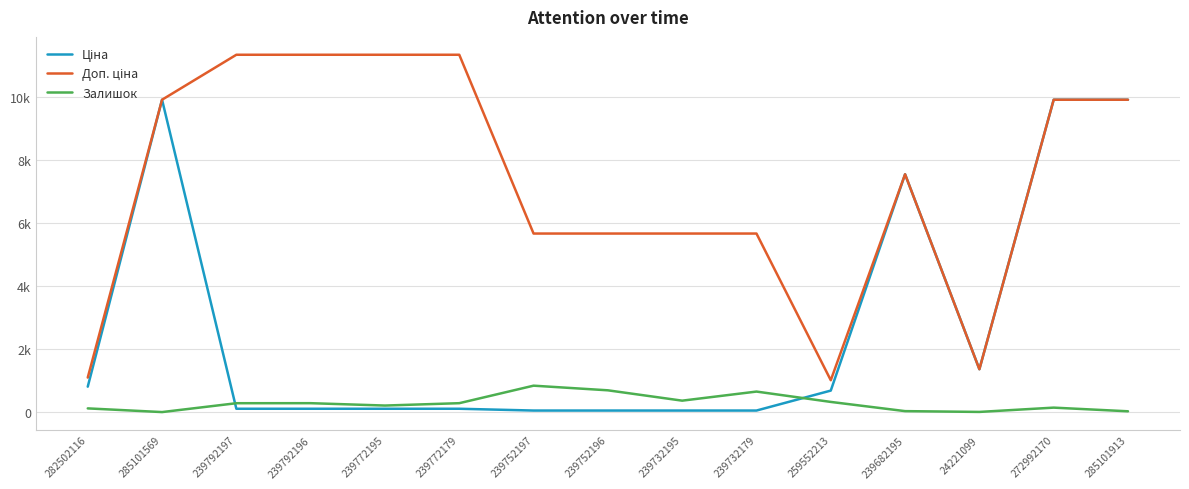

Reading left to right, extract all data points from this chart.

Ціна: 813.0	9908.5	113.3	113.3	113.3	113.3	56.7	56.7	56.7	56.7	689.1	7545.9	1366.3	9908.5	9908.5
Доп. ціна: 1101.8	9908.5	11334.0	11334.0	11334.0	11334.0	5667.0	5667.0	5667.0	5667.0	1017.8	7545.9	1366.0	9908.5	9908.5
Залишок: 125.0	8.0	289.0	290.0	215.0	290.0	845.0	698.0	370.0	658.0	330.0	38.0	13.0	149.0	33.0